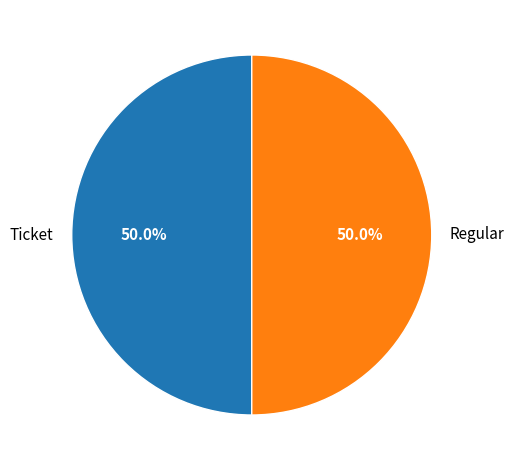

Approximately how many times larger is the value at Ticket compared to Regular?

1.0